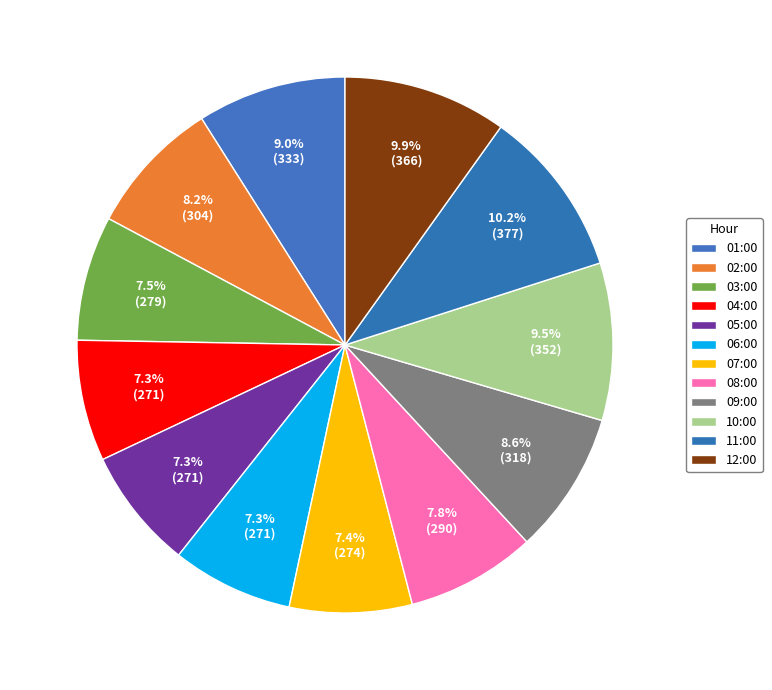

How much of the chart is everything except 09:00?

91.4%